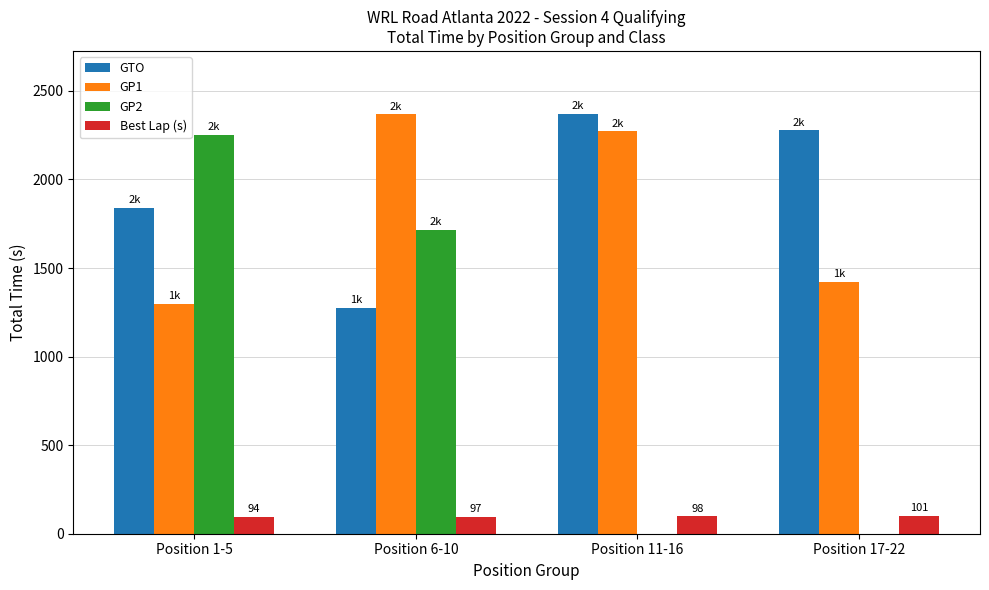

What is the approximate value of GP1 at Position 11-16?

2272.5